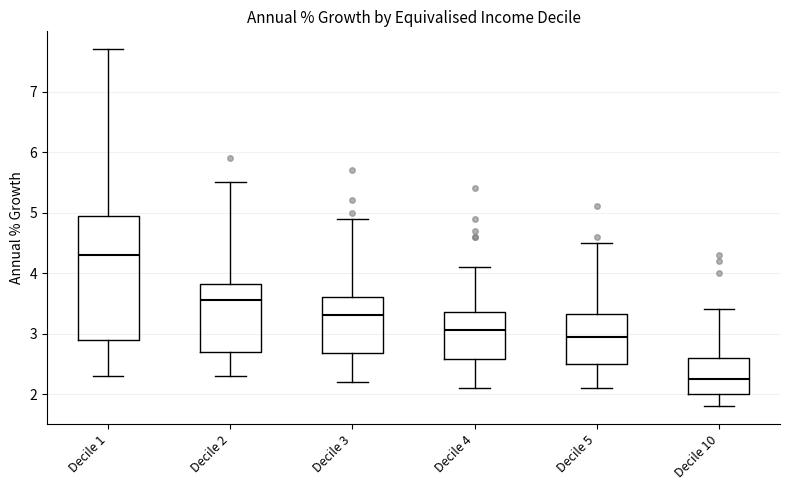

Reading left to right, transcribe this box plot: for each box, give where its median line is, the range the box spans, and where its two whiskers end, as read against the y-axis. The values are not printed on the chart, so give them approximately, as read against the axis.

Decile 1: median 4.3, box 2.9 to 5.0, whiskers 2.3 to 7.7
Decile 2: median 3.6, box 2.7 to 3.8, whiskers 2.3 to 5.5
Decile 3: median 3.3, box 2.7 to 3.6, whiskers 2.2 to 4.9
Decile 4: median 3.1, box 2.6 to 3.4, whiskers 2.1 to 4.1
Decile 5: median 3.0, box 2.5 to 3.3, whiskers 2.1 to 4.5
Decile 10: median 2.3, box 2.0 to 2.6, whiskers 1.8 to 3.4